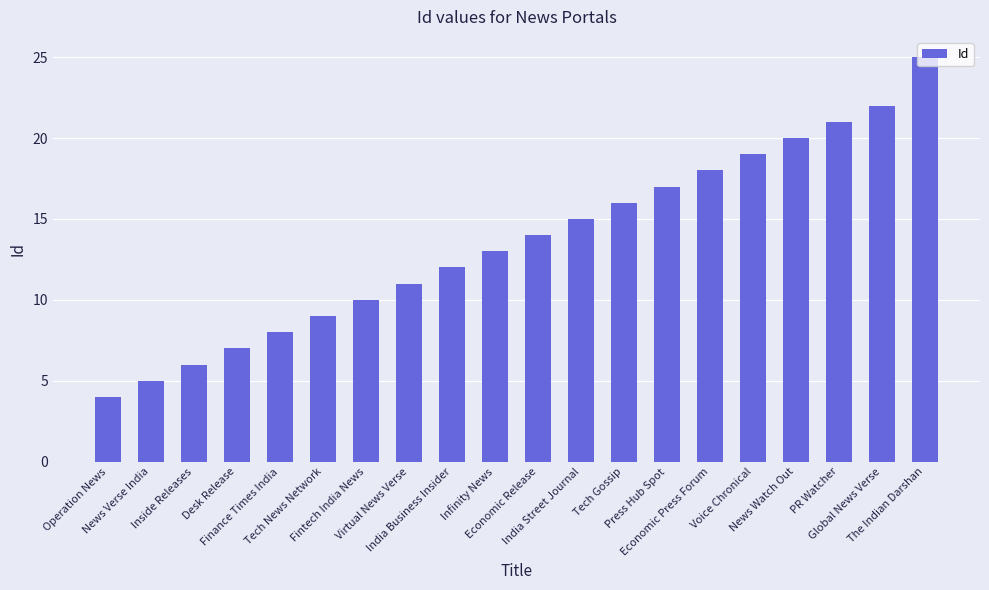

True or false: the data shows 12 at India Business Insider.

True